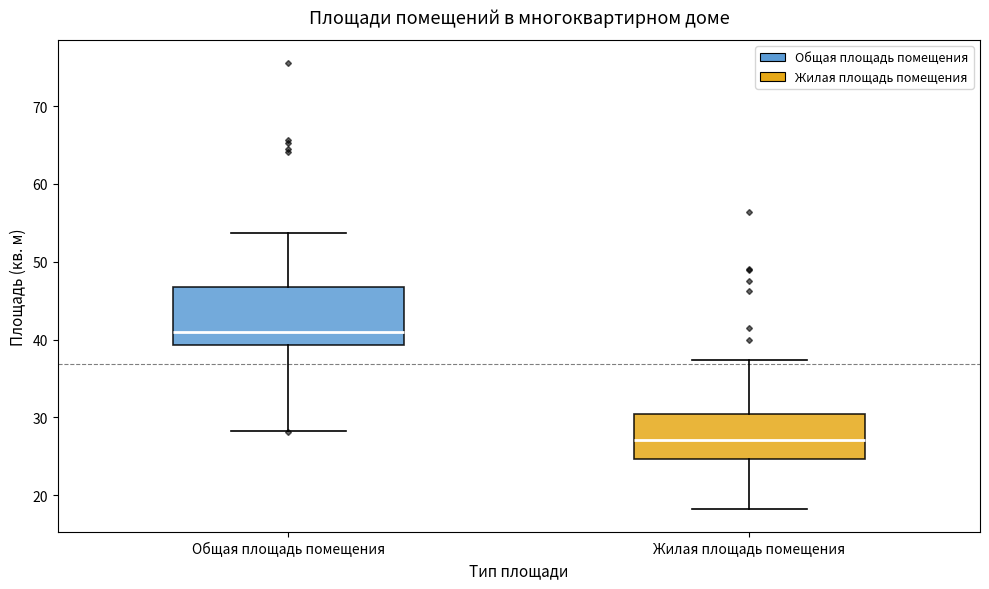

Reading left to right, read every box against the y-axis: the position of its median line, the range the box covers, and the ends of its whiskers. The values are not printed on the chart, so give them approximately, as read against the axis.

Общая площадь помещения: median 41, box 39 to 47, whiskers 28 to 54
Жилая площадь помещения: median 27, box 25 to 30, whiskers 18 to 37